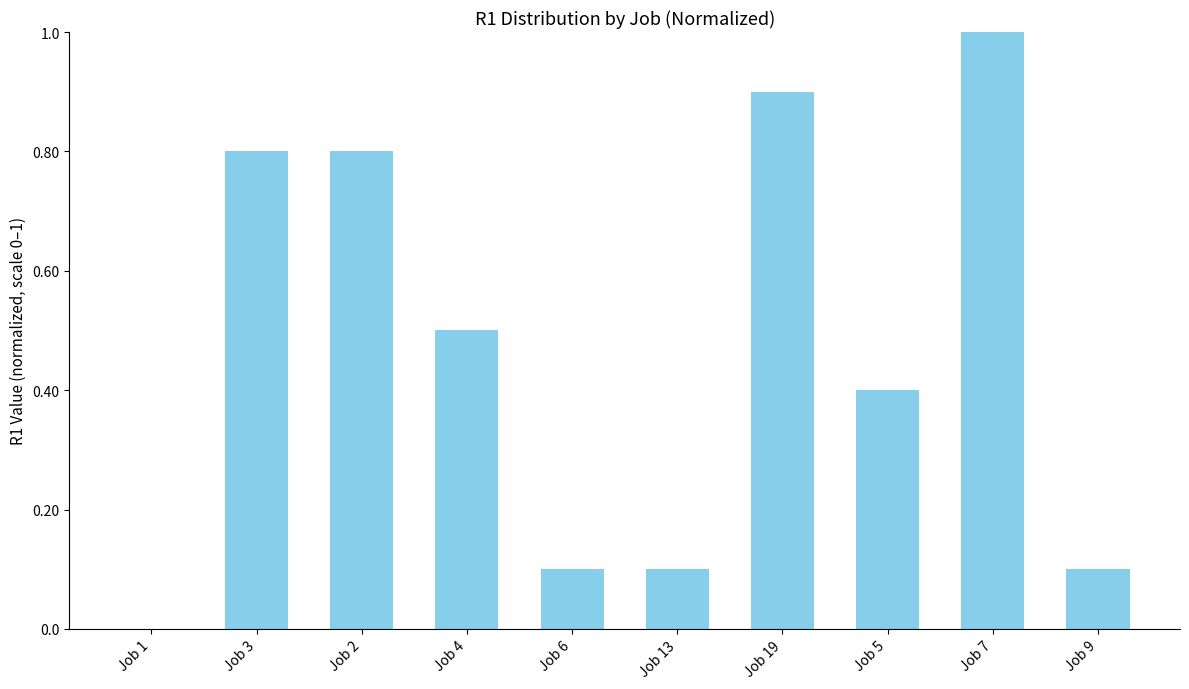

What is the greatest value displayed?

1.0